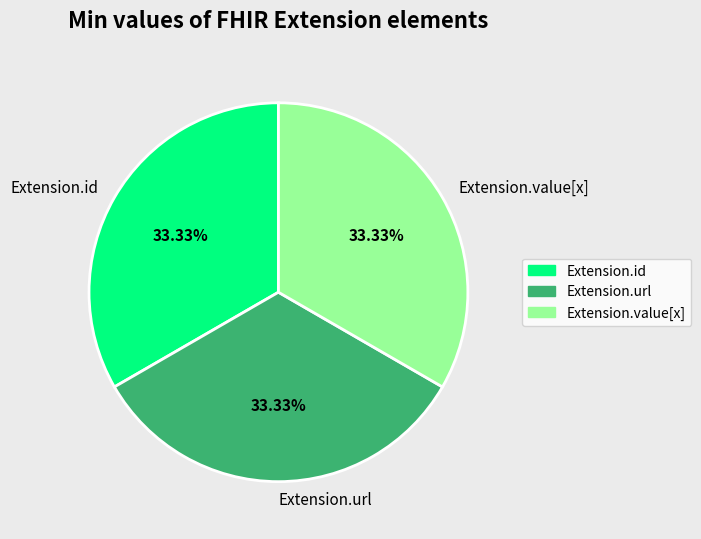

Does Extension.value[x] represent more than half of the total?

No